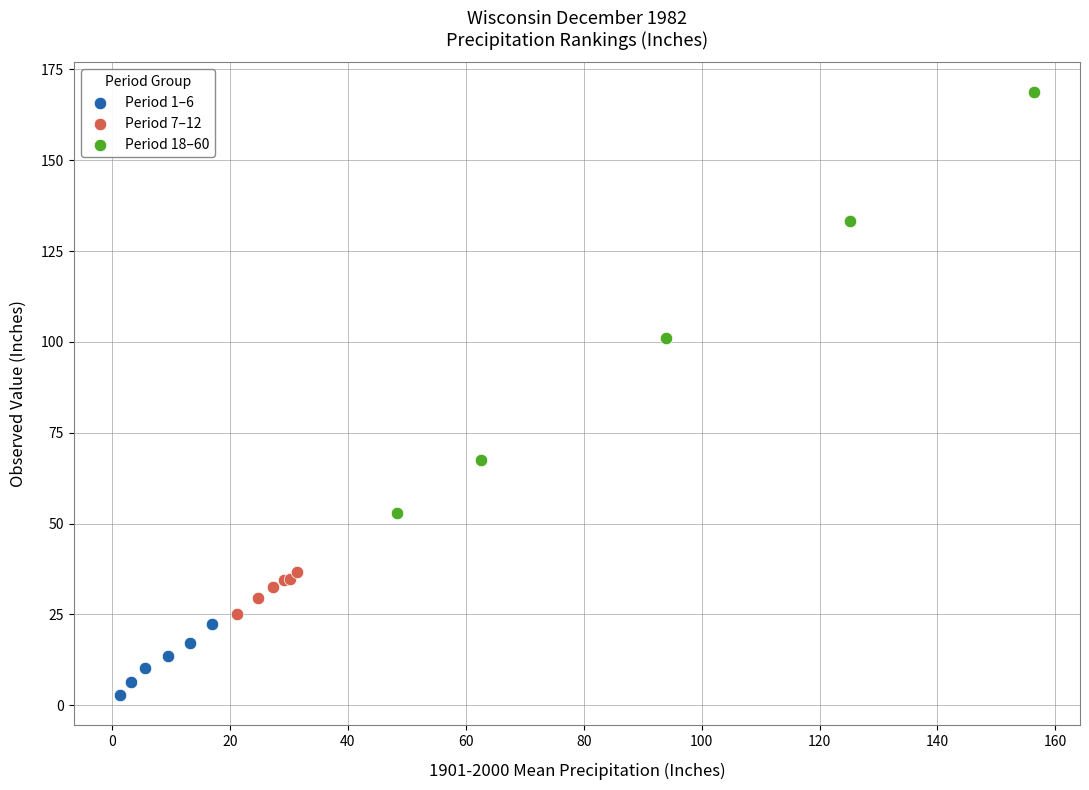

Which series has the largest Y range (max minus min)?

Period 18–60